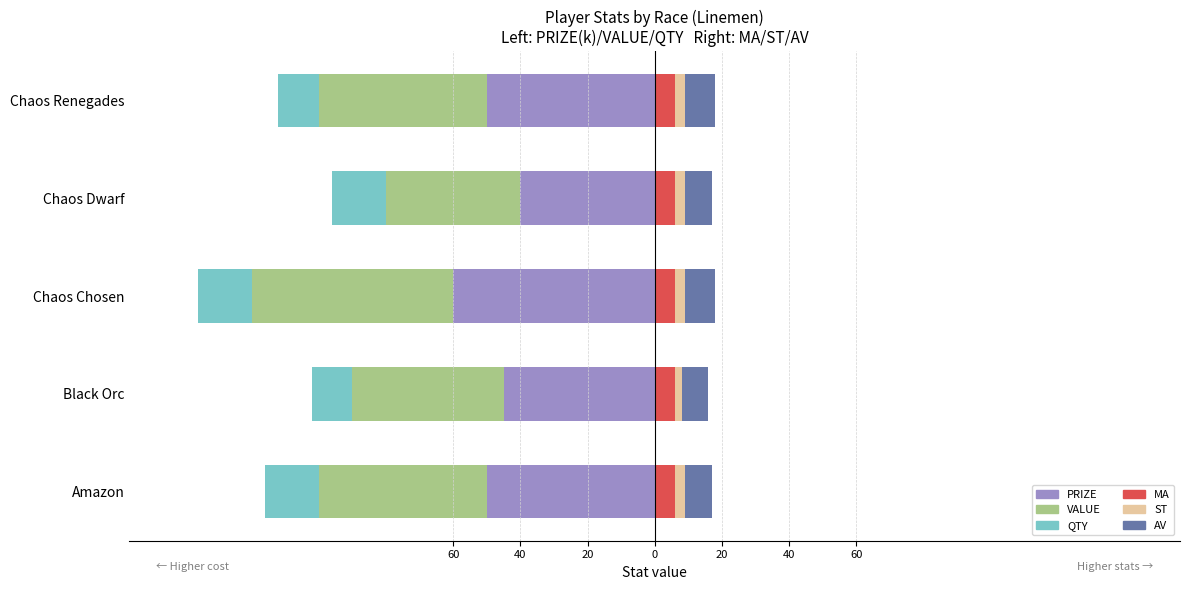

Is it true that AV equals 11.7 at Chaos Dwarf?

False